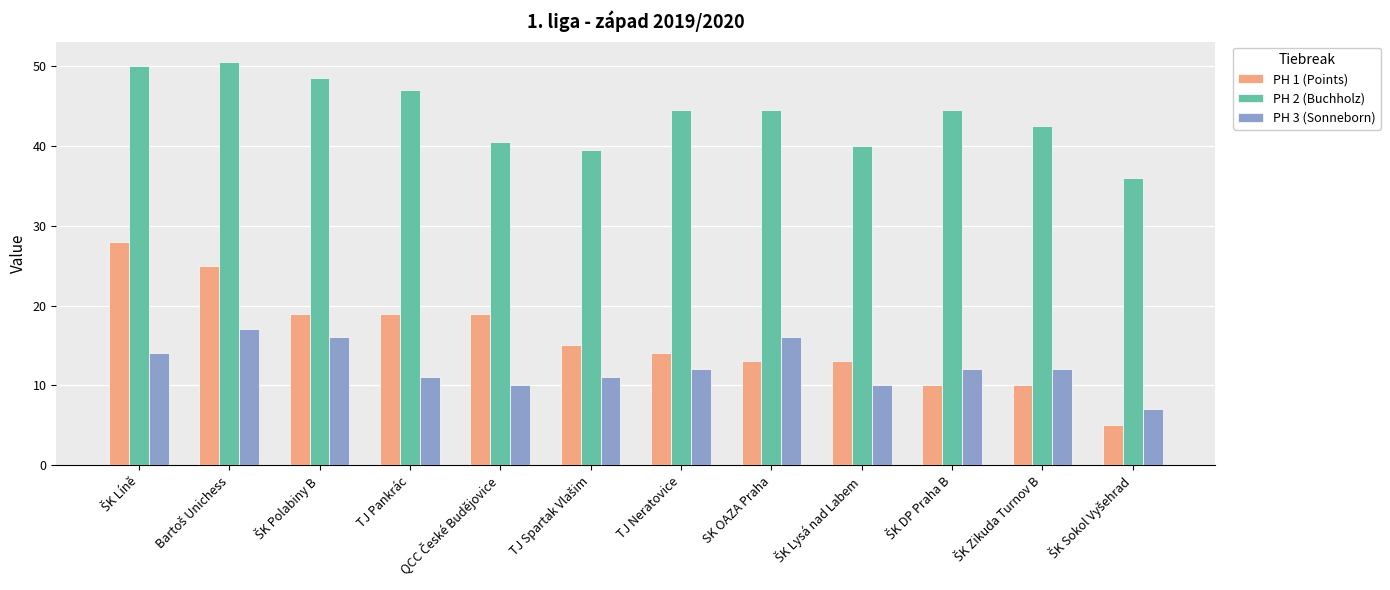

List the series in order of their peak value, highest first.

PH 2 (Buchholz), PH 1 (Points), PH 3 (Sonneborn)